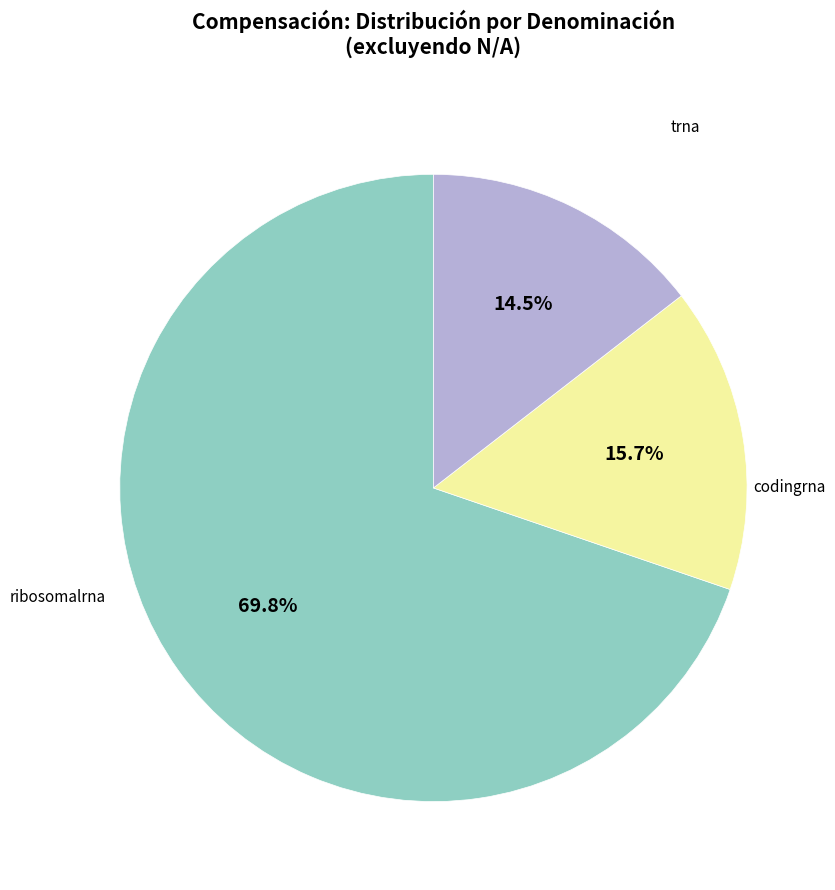

Is there a majority slice in this chart?

Yes